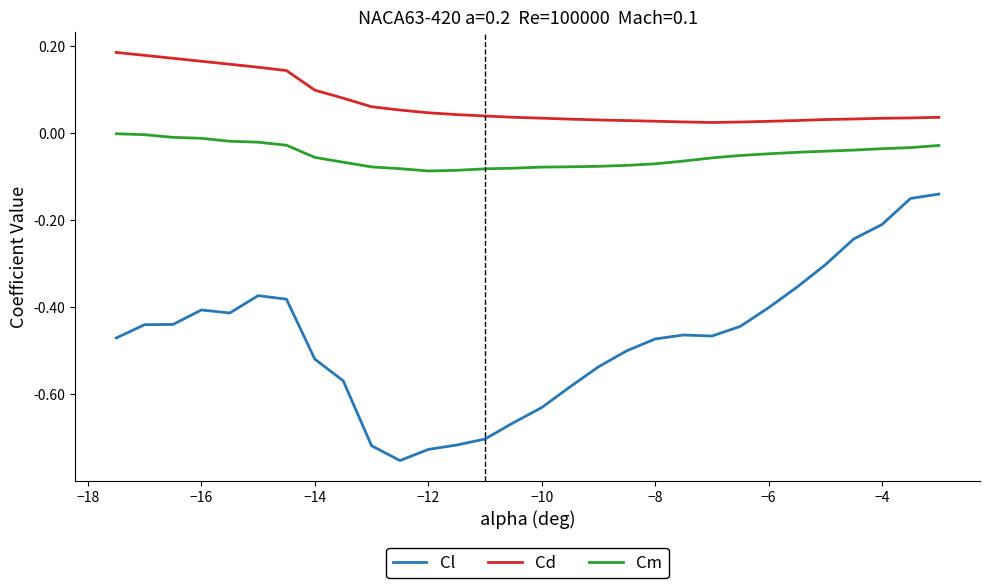

What are all the series names shown in the legend?

Cl, Cd, Cm